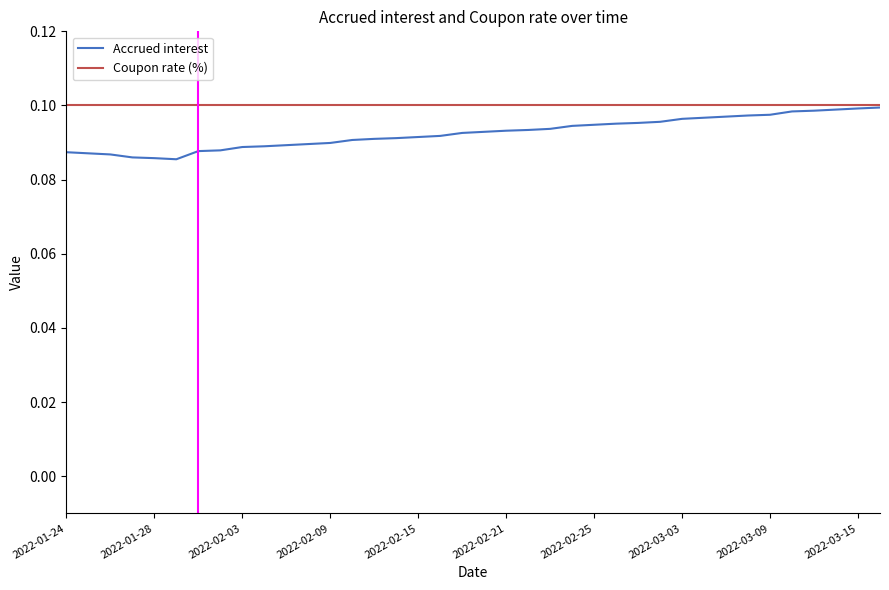

Which series has the largest range (max minus min)?

Accrued interest